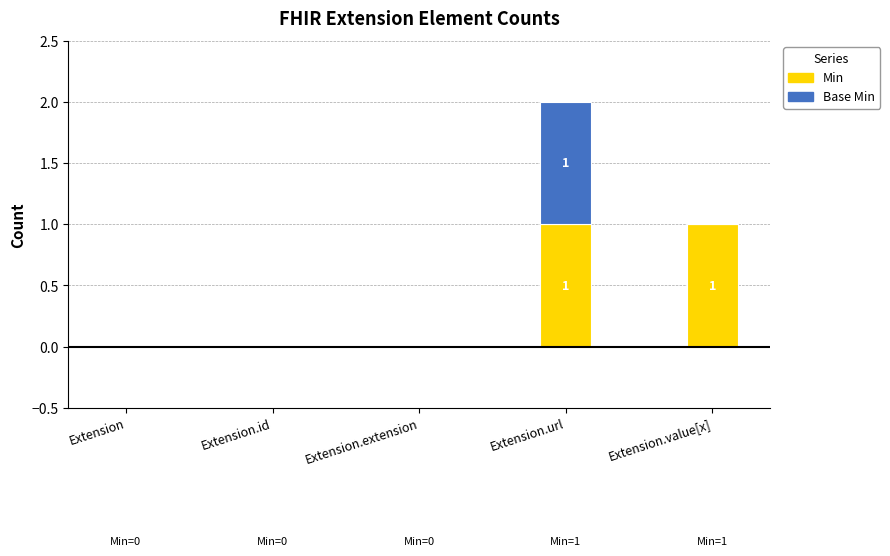

The value of Min at Extension.id is 0. True or false?

True